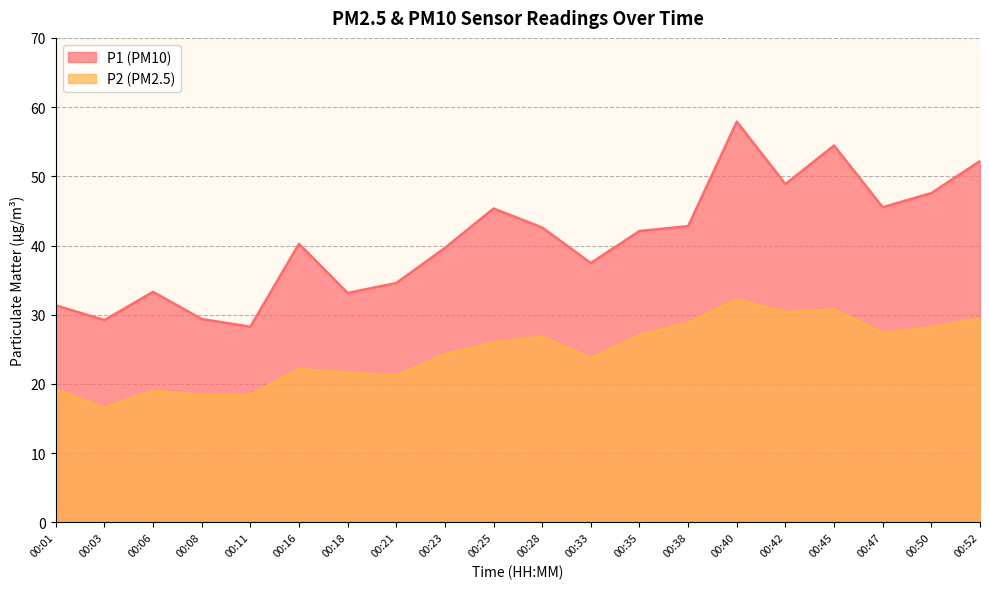

What is the total value across all series at 00:47?

72.9